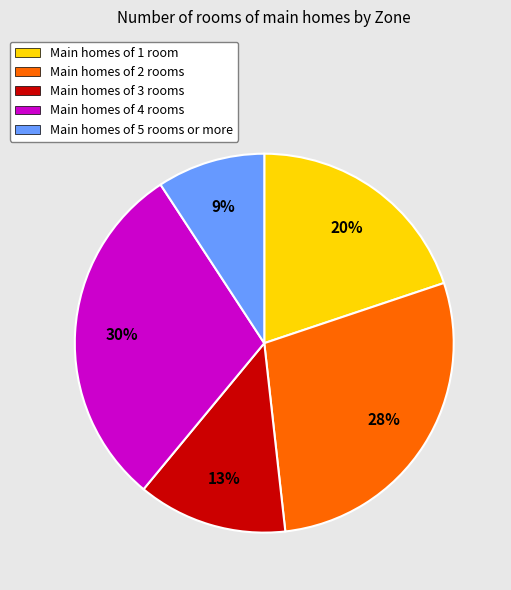

Does any single category account for the majority?

No